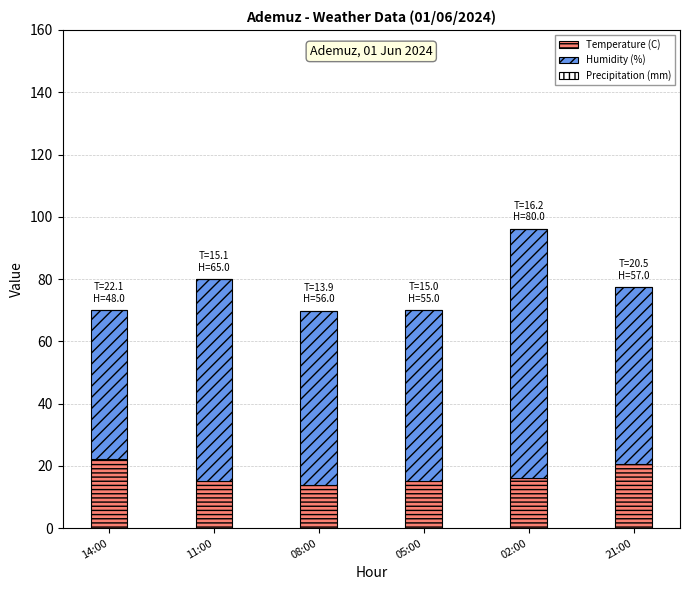

Is it true that Temperature (C) equals 9.6 at 05:00?

False